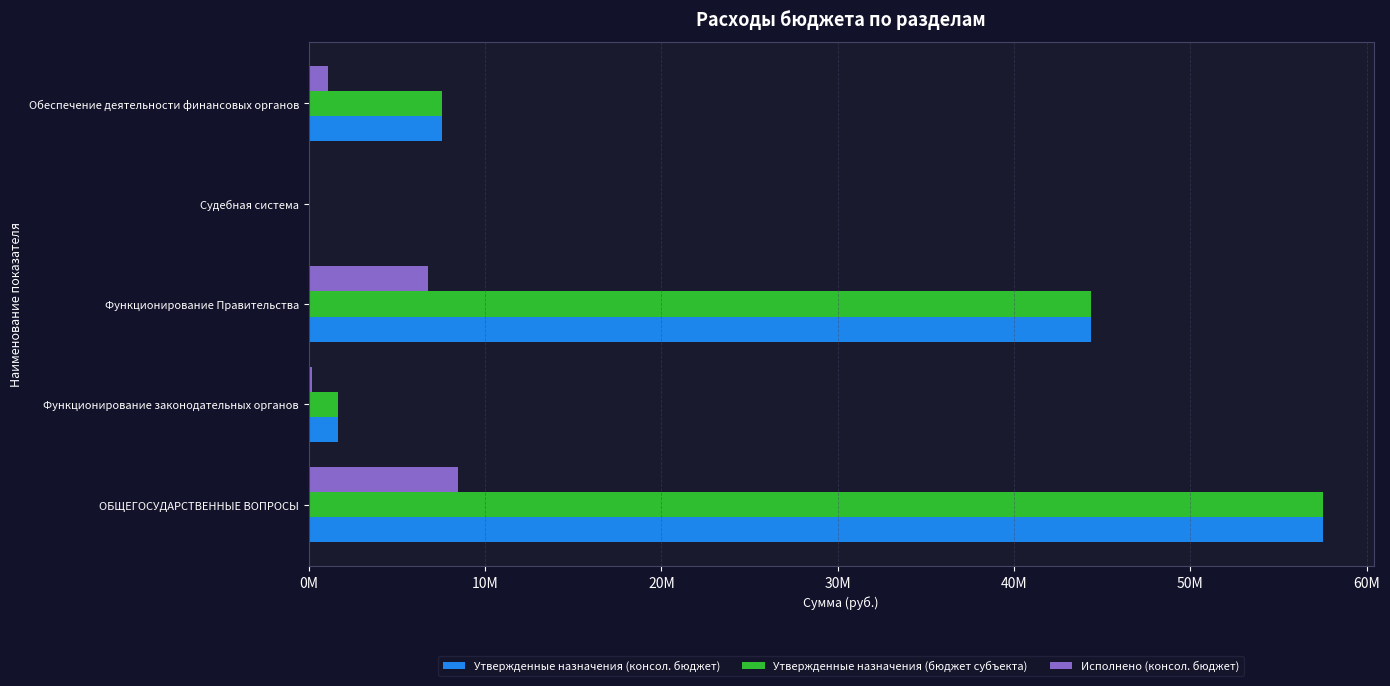

What are all the series names shown in the legend?

Утвержденные назначения (консол. бюджет), Утвержденные назначения (бюджет субъекта), Исполнено (консол. бюджет)